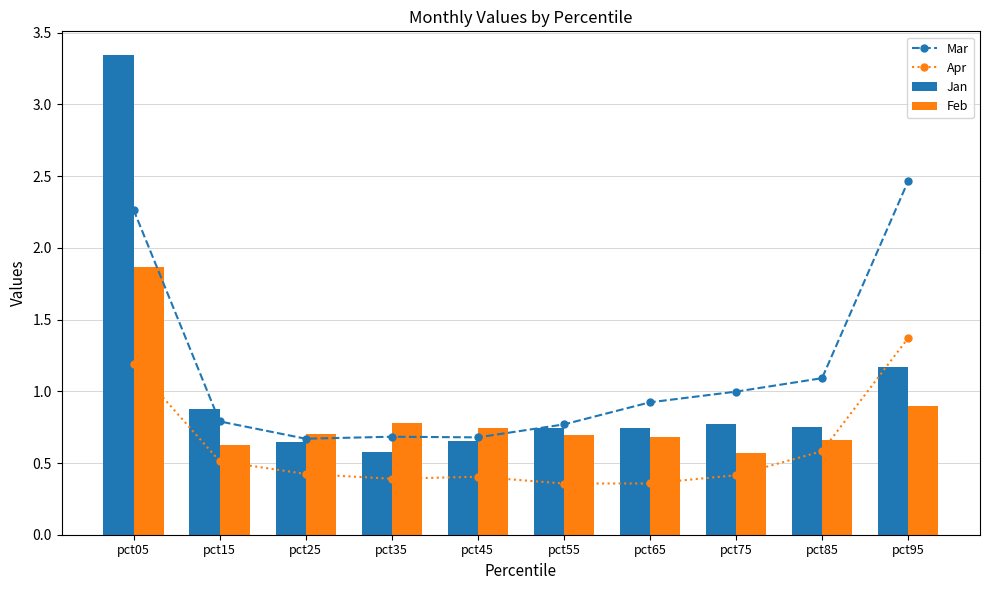

What is the difference between the maximum and minimum values in the Jan series?

2.8